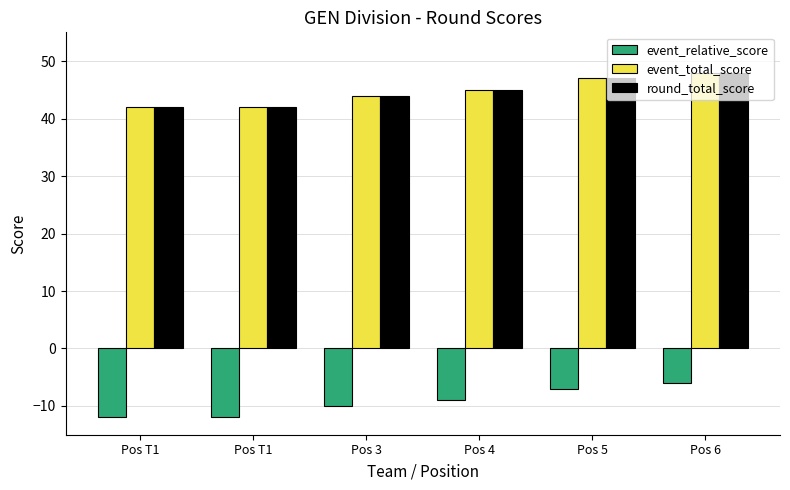

Count the number of categories in the chart.

6